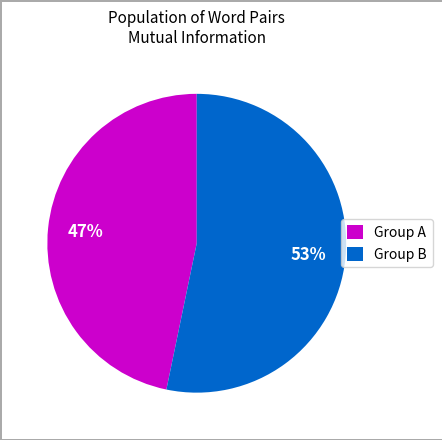

The Group B slice represents 53% of the pie. True or false?

True